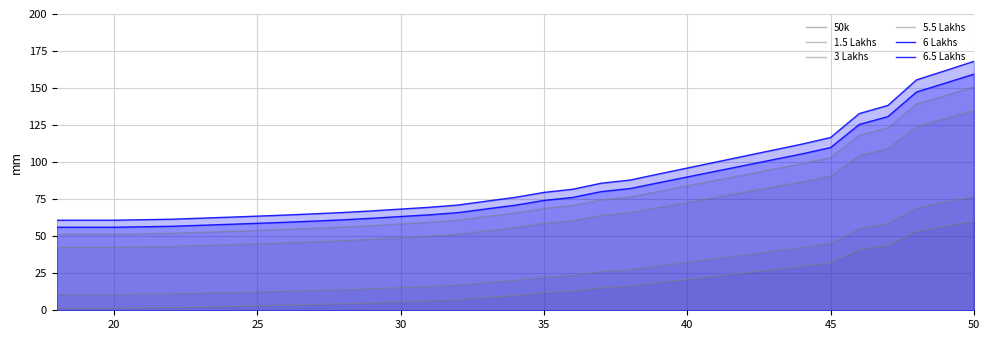

Count the number of data series in this chart.

6